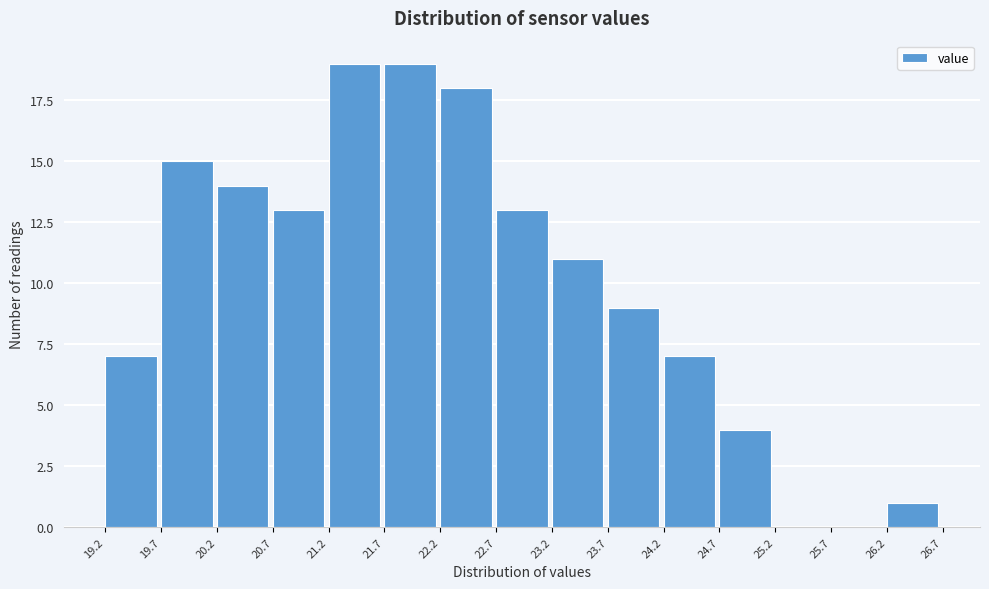

Reading left to right, transcribe this chart: for each bar, give the range it covers on the x-axis and its height. The values are not printed on the chart, so give them approximately, as read against the axis.

19.2 to 19.7: 7
19.7 to 20.2: 15
20.2 to 20.7: 14
20.7 to 21.2: 13
21.2 to 21.7: 19
21.7 to 22.2: 19
22.2 to 22.7: 18
22.7 to 23.2: 13
23.2 to 23.7: 11
23.7 to 24.2: 9
24.2 to 24.7: 7
24.7 to 25.2: 4
25.2 to 25.7: 0
25.7 to 26.2: 0
26.2 to 26.7: 1